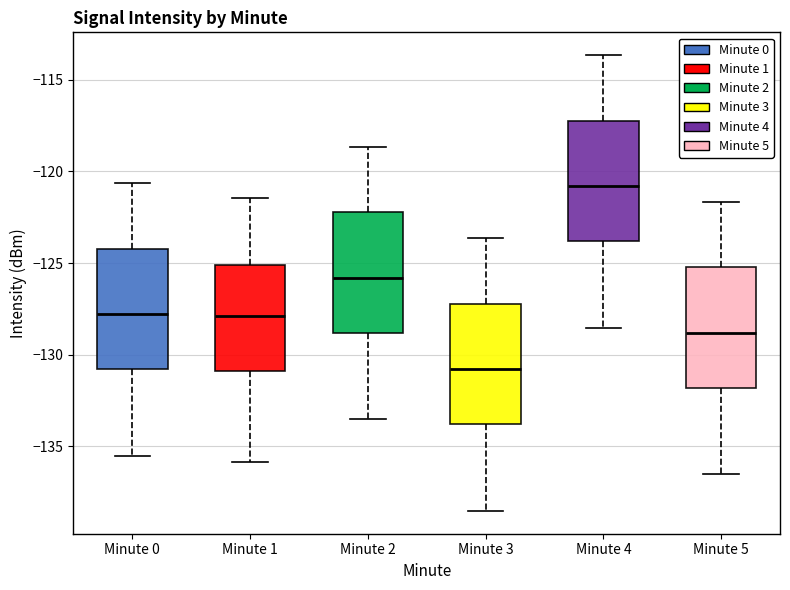

Where is the lower edge of the box for Minute 3 on the y-axis? The values are not printed on the chart, so give them approximately, as read against the axis.

-134.0